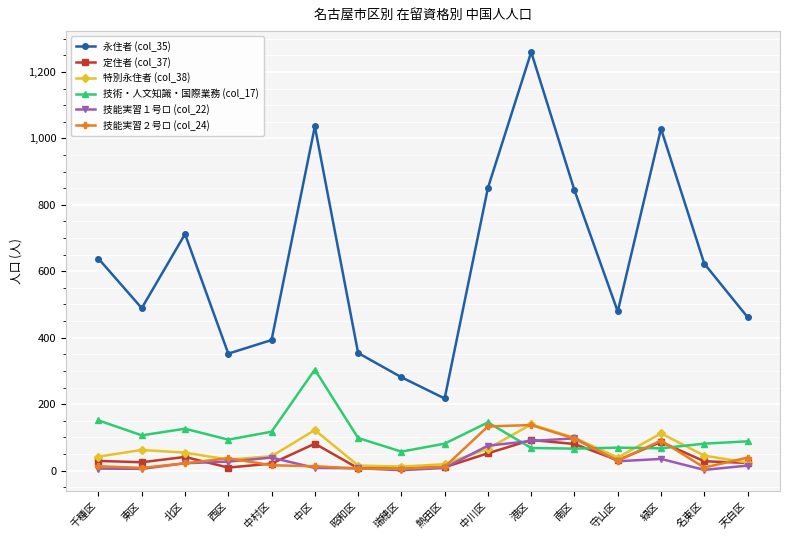

What is the total value across all series at 中川区?

1322